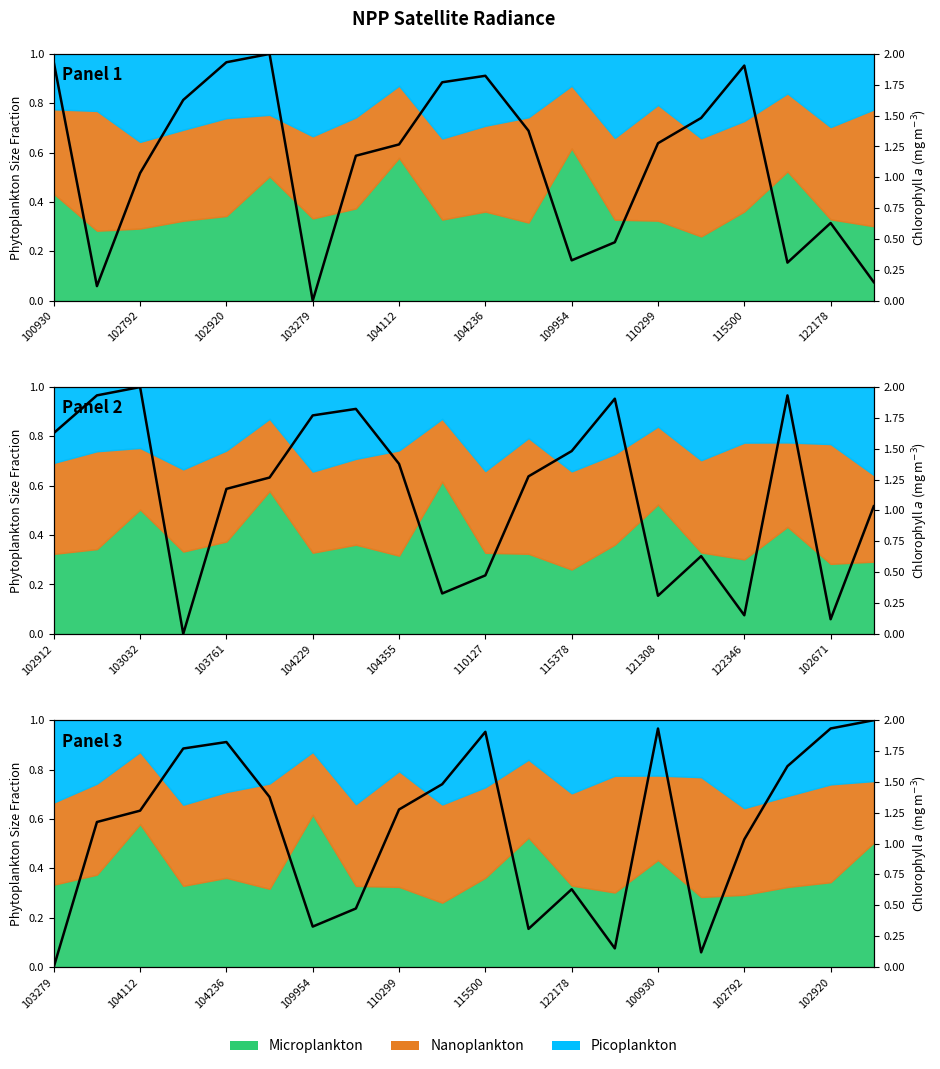

Is it true that the value at 17 is 0.7?

False